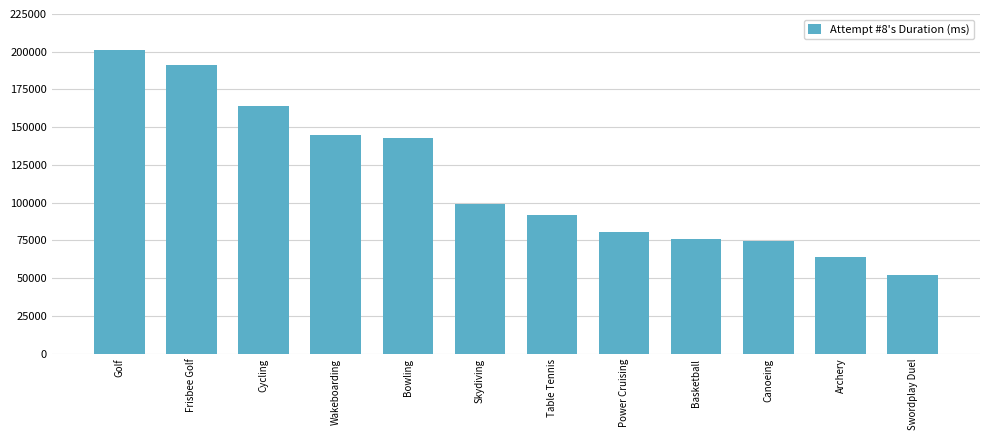

What is the label of the 11th bar from the left?

Archery